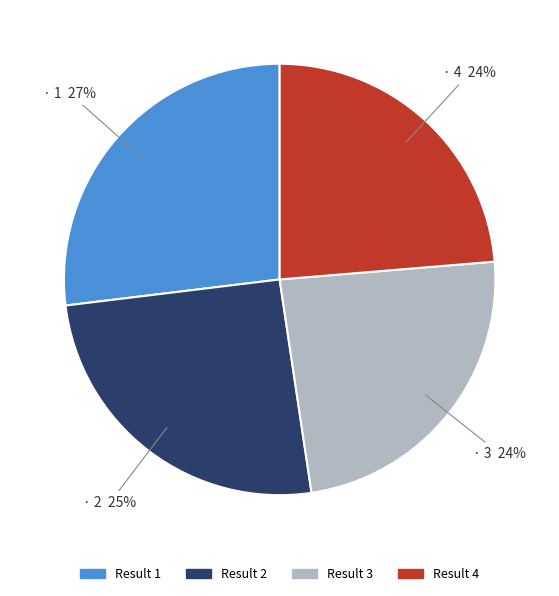

Is there any slice that represents more than half of the pie?

No